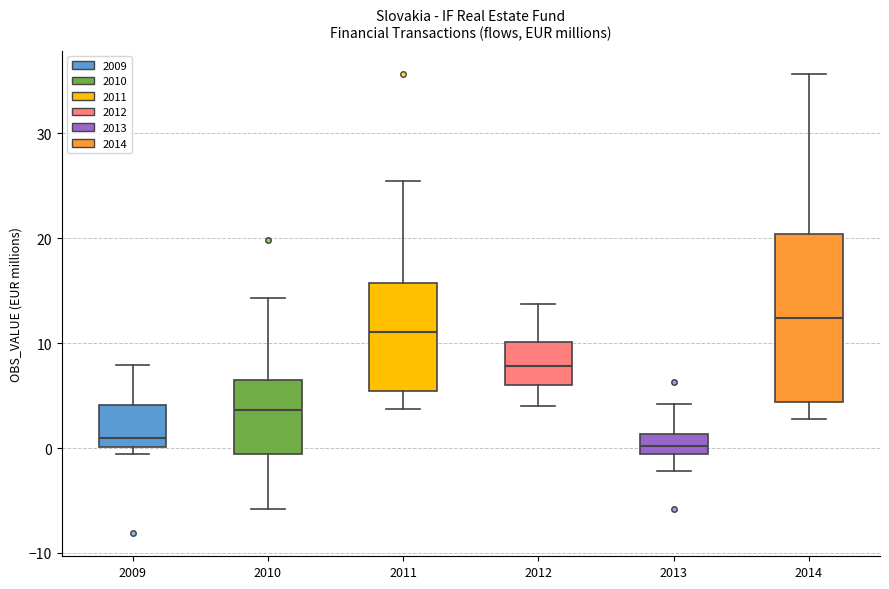

Reading left to right, transcribe this box plot: for each box, give where its median line is, the range the box spans, and where its two whiskers end, as read against the y-axis. The values are not printed on the chart, so give them approximately, as read against the axis.

2009: median 1, box 0 to 4, whiskers -1 to 8
2010: median 4, box -1 to 7, whiskers -6 to 14
2011: median 11, box 5 to 16, whiskers 4 to 26
2012: median 8, box 6 to 10, whiskers 4 to 14
2013: median 0, box -1 to 1, whiskers -2 to 4
2014: median 12, box 4 to 20, whiskers 3 to 36